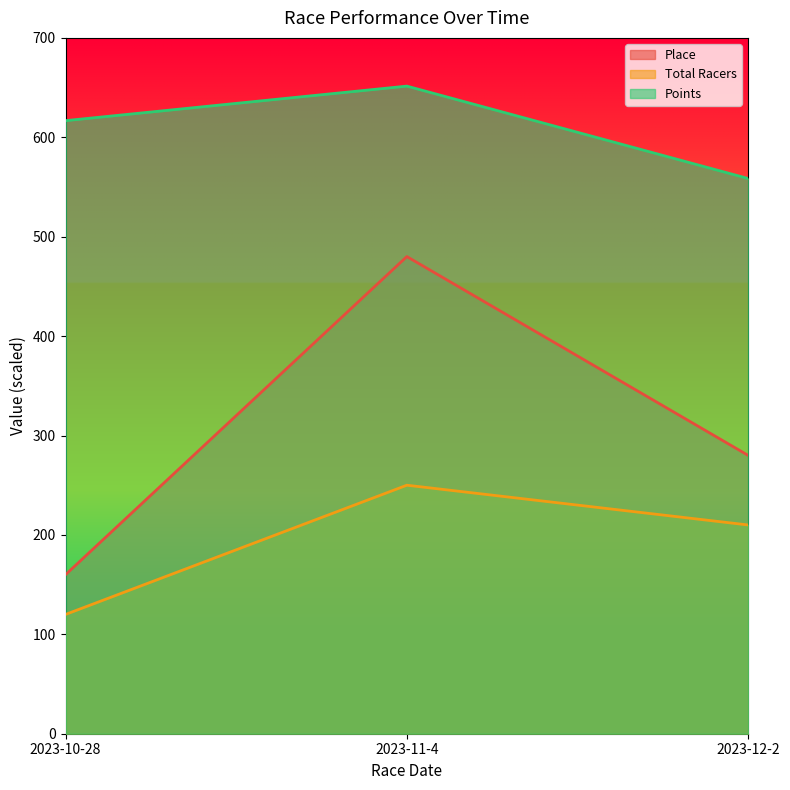

How many data points in Points are less than 616?

1